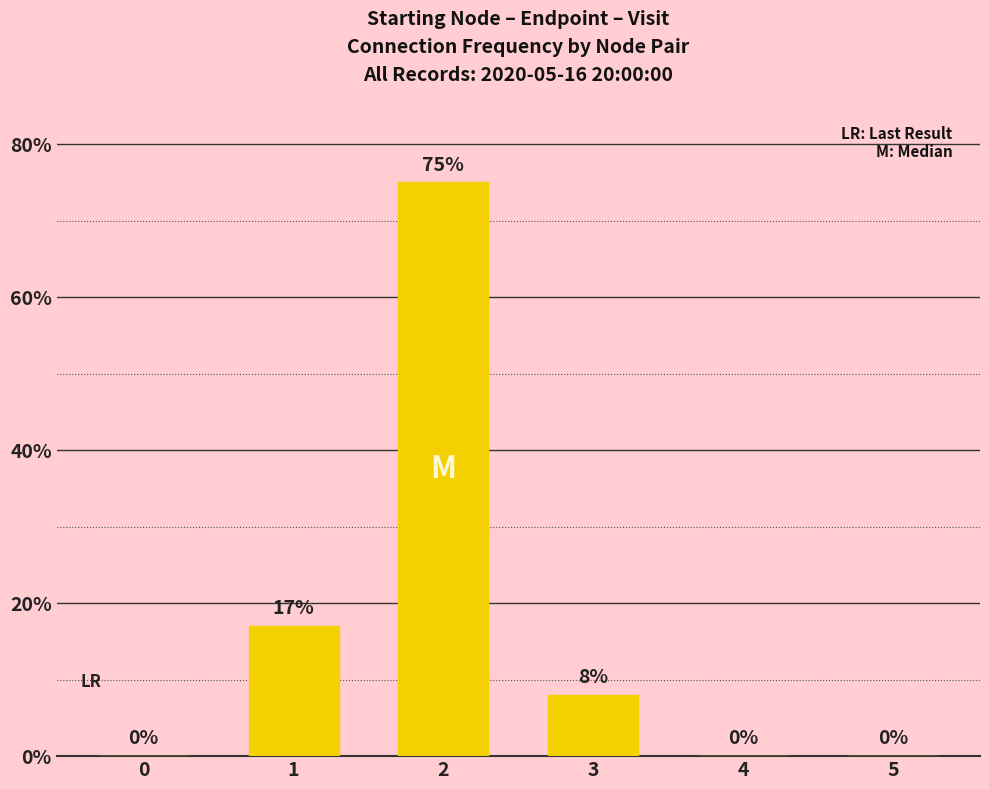

Where does the data first go above 8?

1